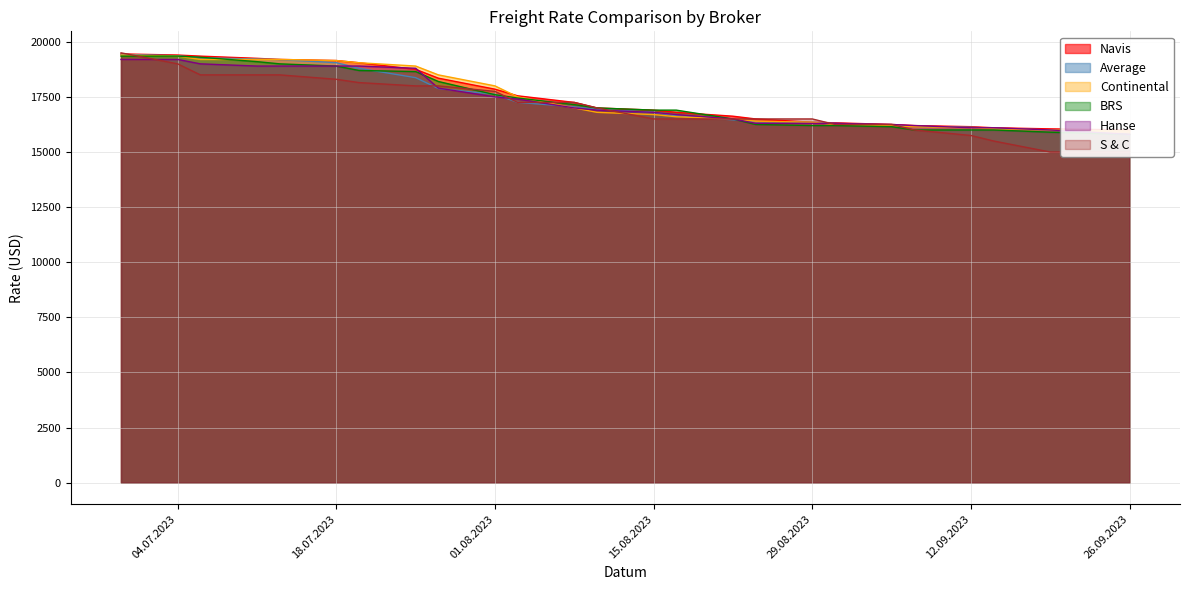

What is the difference between the Average values at 03.08.2023 and 05.09.2023?

1030